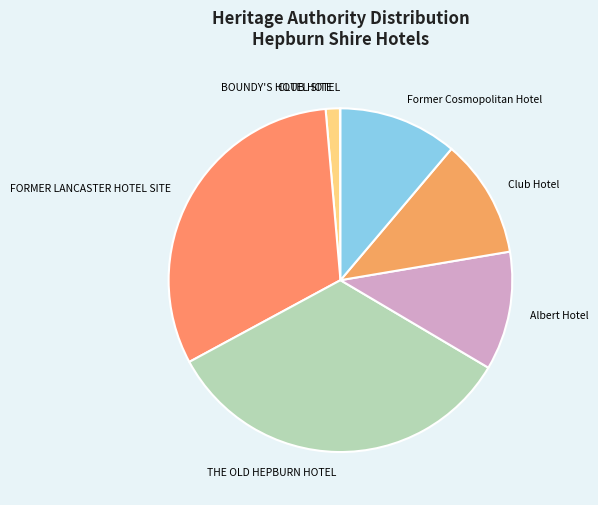

Does any single category account for the majority?

No